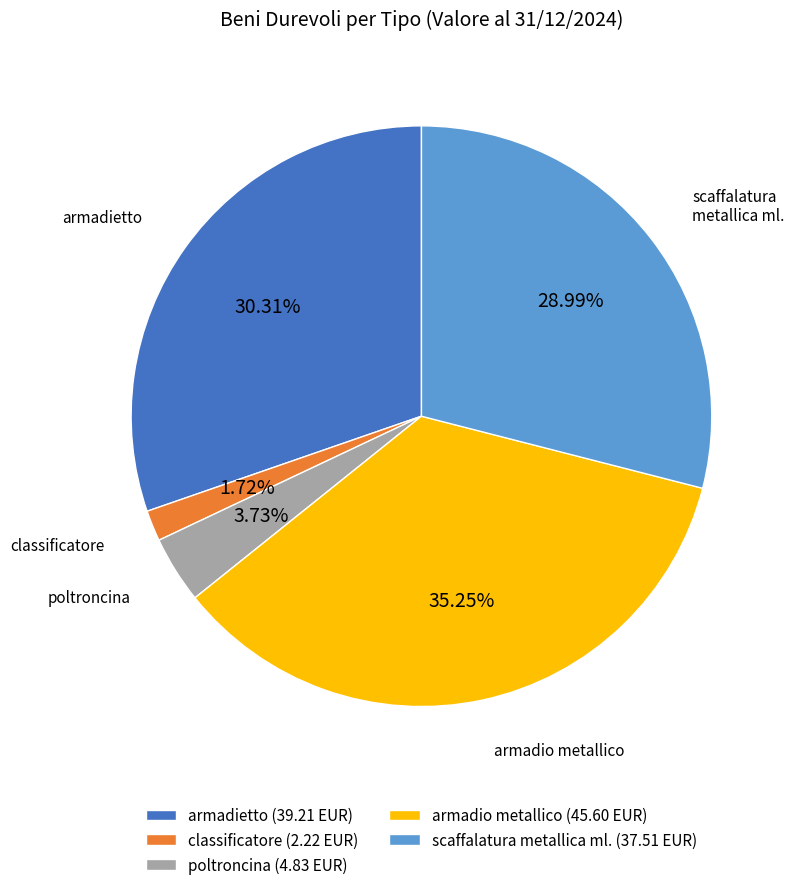

Approximately how many times larger is the value at poltroncina compared to armadietto?

0.1